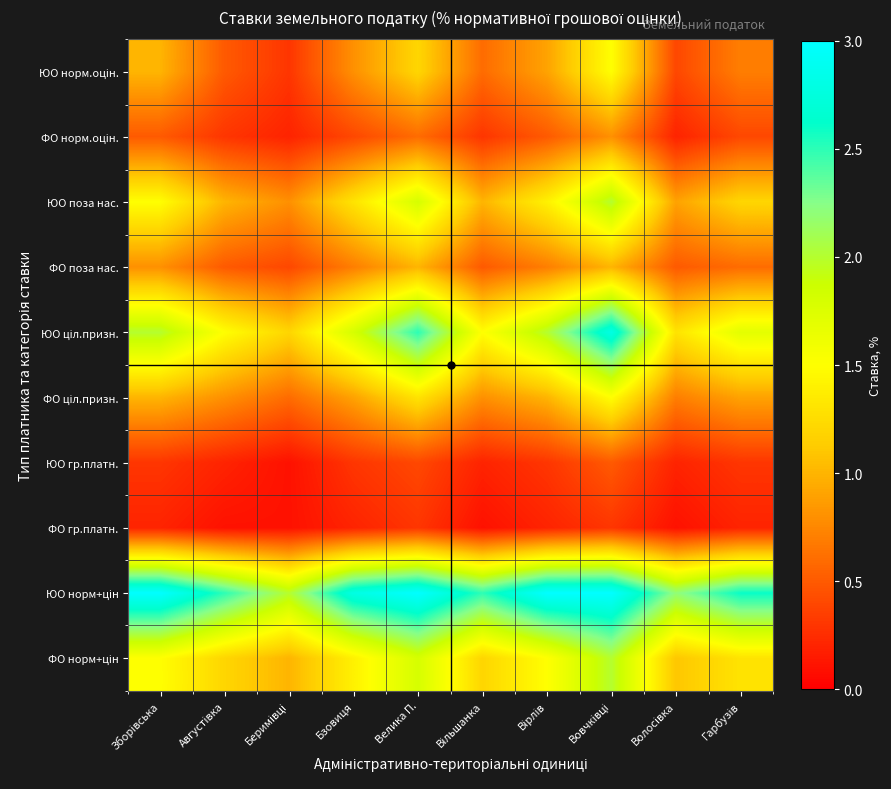

What is the difference between the highest and lowest values at Вовчківці?

2.7